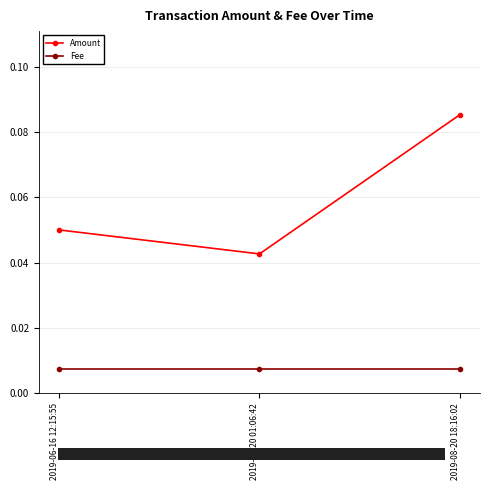

How many lines are shown in the chart?

2